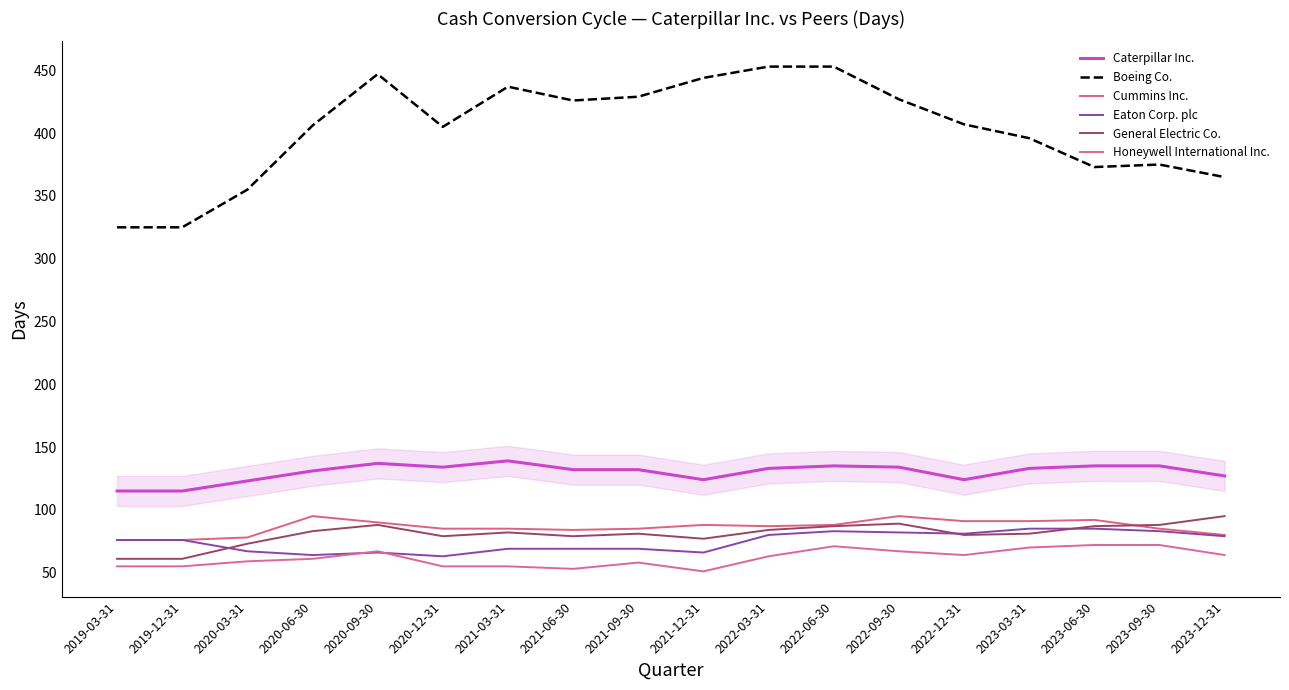

Reading right to left, extract all data points from this chart.

Caterpillar Inc.: 2023-12-31=127	2023-09-30=135	2023-06-30=135	2023-03-31=133	2022-12-31=124	2022-09-30=134	2022-06-30=135	2022-03-31=133	2021-12-31=124	2021-09-30=132	2021-06-30=132	2021-03-31=139	2020-12-31=134	2020-09-30=137	2020-06-30=131	2020-03-31=123	2019-12-31=115	2019-03-31=115
Boeing Co.: 2023-12-31=365	2023-09-30=375	2023-06-30=373	2023-03-31=396	2022-12-31=407	2022-09-30=427	2022-06-30=453	2022-03-31=453	2021-12-31=444	2021-09-30=429	2021-06-30=426	2021-03-31=437	2020-12-31=405	2020-09-30=447	2020-06-30=406	2020-03-31=355	2019-12-31=325	2019-03-31=325
Cummins Inc.: 2023-12-31=80	2023-09-30=85	2023-06-30=92	2023-03-31=91	2022-12-31=91	2022-09-30=95	2022-06-30=88	2022-03-31=87	2021-12-31=88	2021-09-30=85	2021-06-30=84	2021-03-31=85	2020-12-31=85	2020-09-30=90	2020-06-30=95	2020-03-31=78	2019-12-31=76	2019-03-31=76
Eaton Corp. plc: 2023-12-31=79	2023-09-30=83	2023-06-30=85	2023-03-31=85	2022-12-31=81	2022-09-30=82	2022-06-30=83	2022-03-31=80	2021-12-31=66	2021-09-30=69	2021-06-30=69	2021-03-31=69	2020-12-31=63	2020-09-30=66	2020-06-30=64	2020-03-31=67	2019-12-31=76	2019-03-31=76
General Electric Co.: 2023-12-31=95	2023-09-30=88	2023-06-30=87	2023-03-31=81	2022-12-31=80	2022-09-30=89	2022-06-30=87	2022-03-31=84	2021-12-31=77	2021-09-30=81	2021-06-30=79	2021-03-31=82	2020-12-31=79	2020-09-30=88	2020-06-30=83	2020-03-31=73	2019-12-31=61	2019-03-31=61
Honeywell International Inc.: 2023-12-31=64	2023-09-30=72	2023-06-30=72	2023-03-31=70	2022-12-31=64	2022-09-30=67	2022-06-30=71	2022-03-31=63	2021-12-31=51	2021-09-30=58	2021-06-30=53	2021-03-31=55	2020-12-31=55	2020-09-30=67	2020-06-30=61	2020-03-31=59	2019-12-31=55	2019-03-31=55